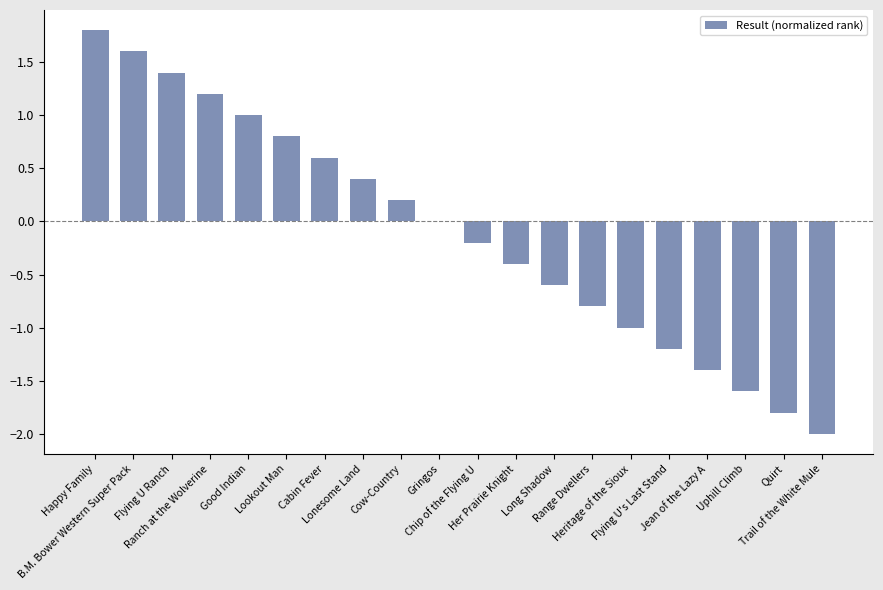

True or false: the data shows 1.8 at Happy Family.

True